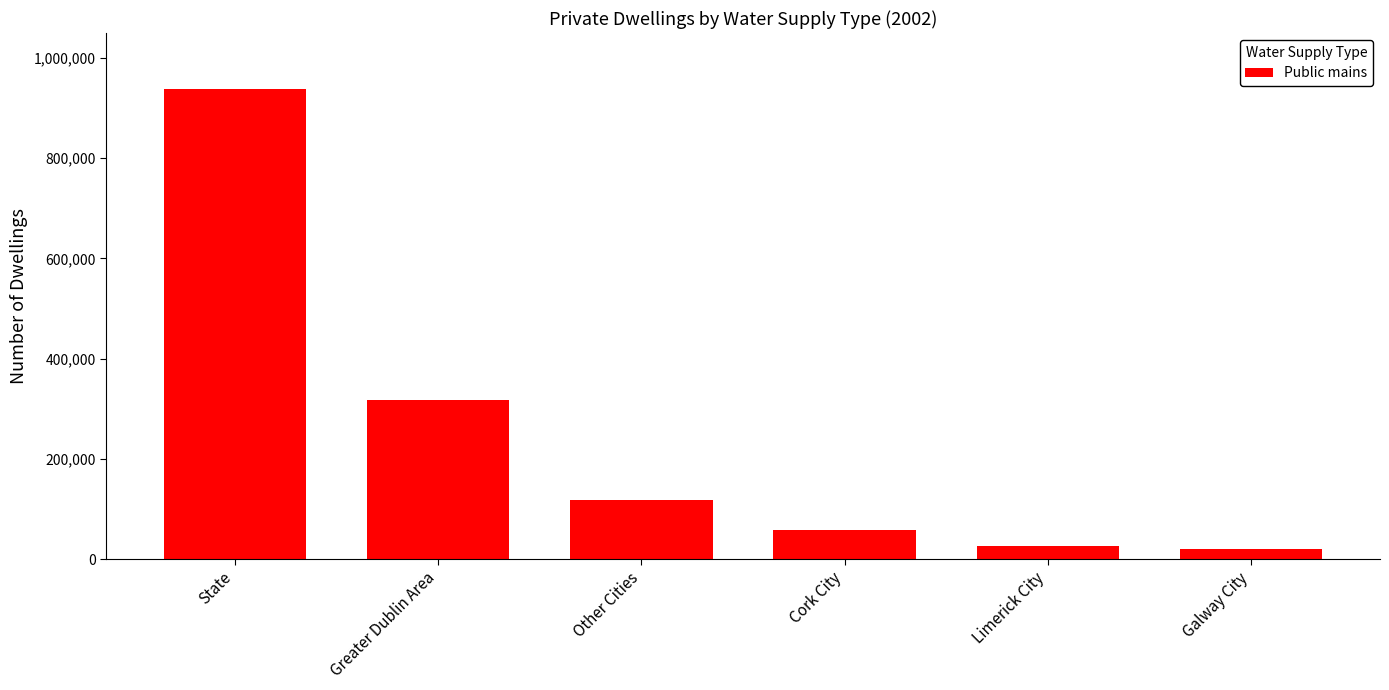

What is the difference between the second highest and second lowest values?

289911